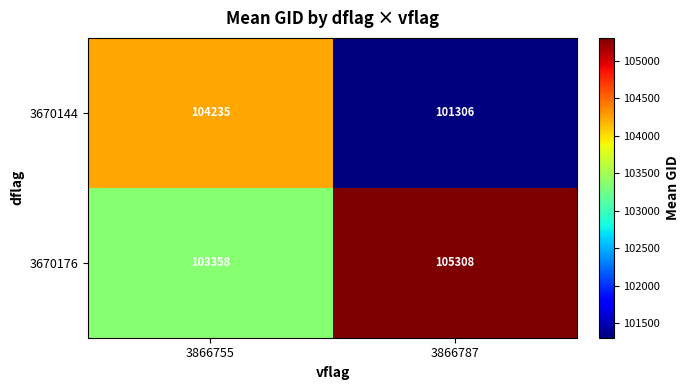

At which category is the sum across all series the highest?

3866755